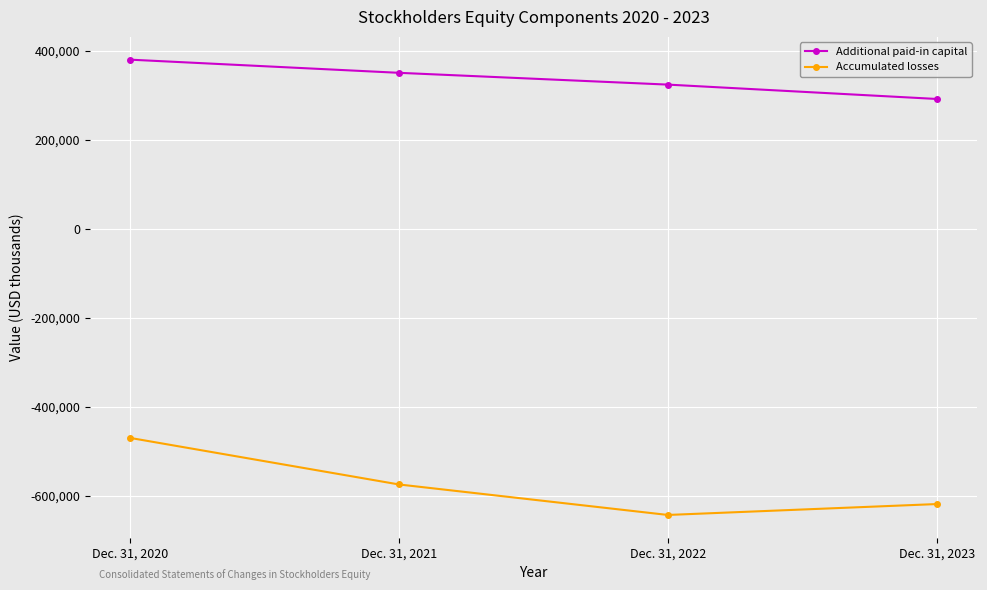

The value of Accumulated losses at Dec. 31, 2021 is -811524. True or false?

False